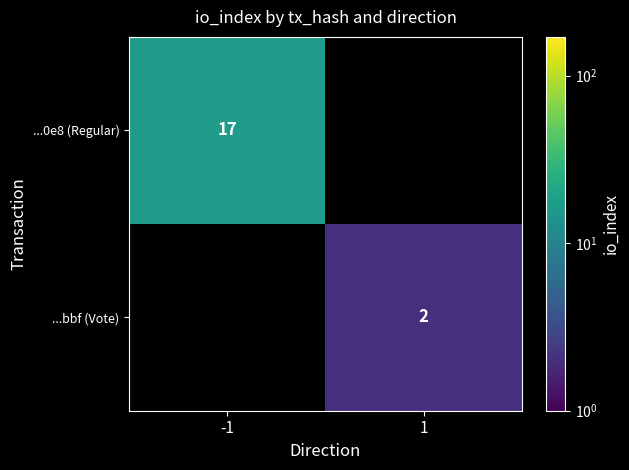

The ...bbf (Vote) series shows 2 at 1. True or false?

True